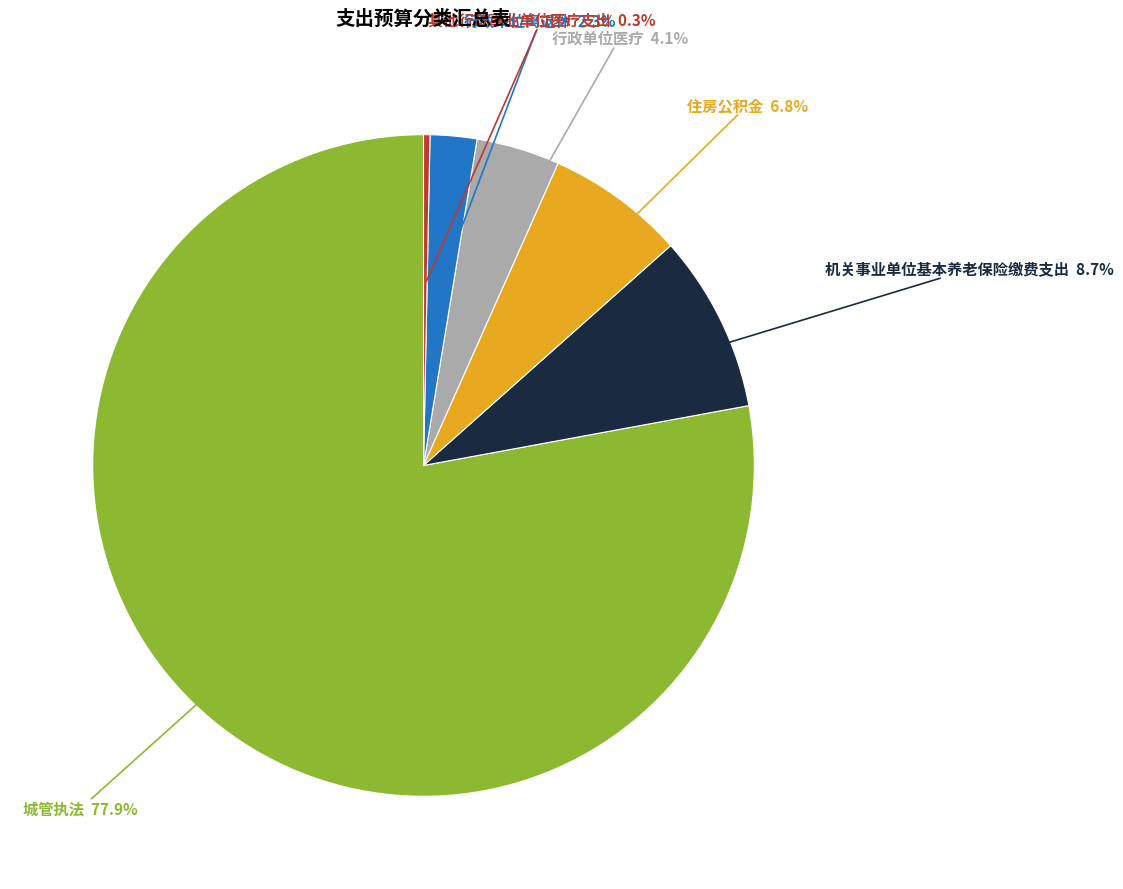

Is there any slice that represents more than half of the pie?

Yes